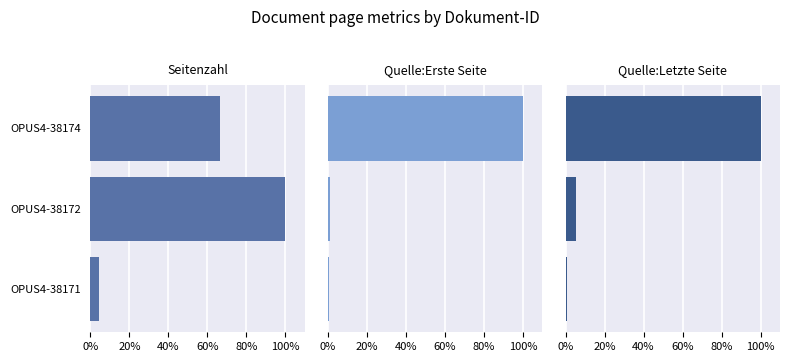

How many groups of bars are there?

3